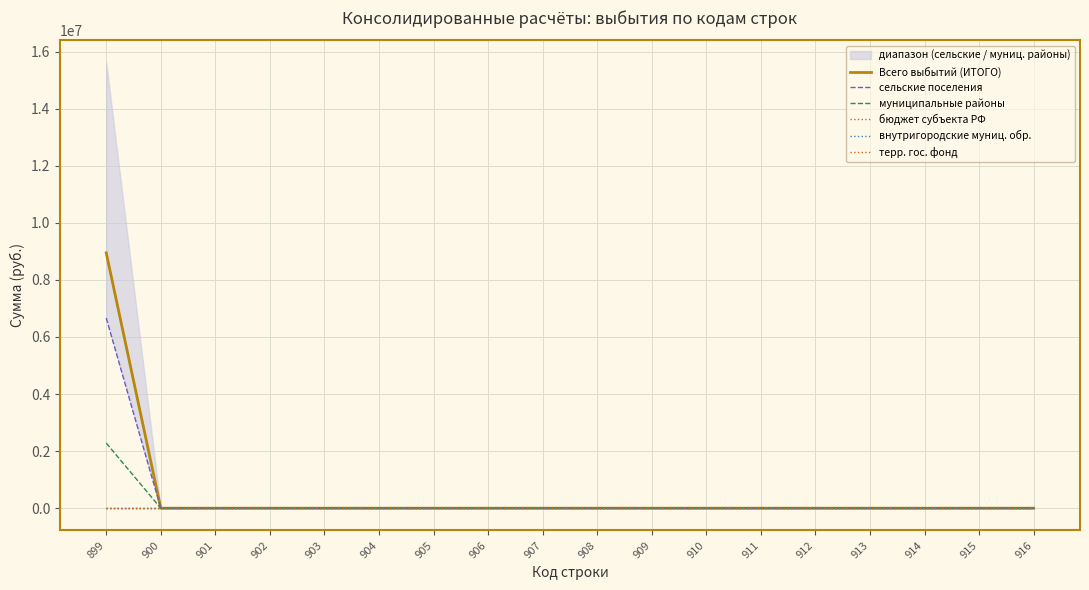

True or false: внутригородские муниц. обр. and муниципальные районы cross at least once.

False